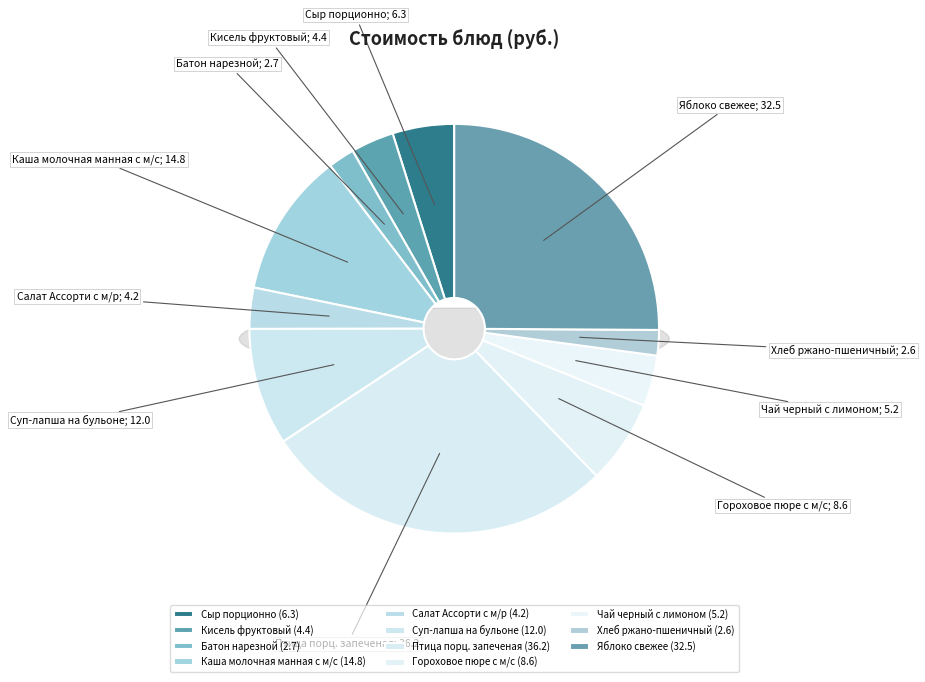

To the nearest percent, what is the average slice percentage?

9%